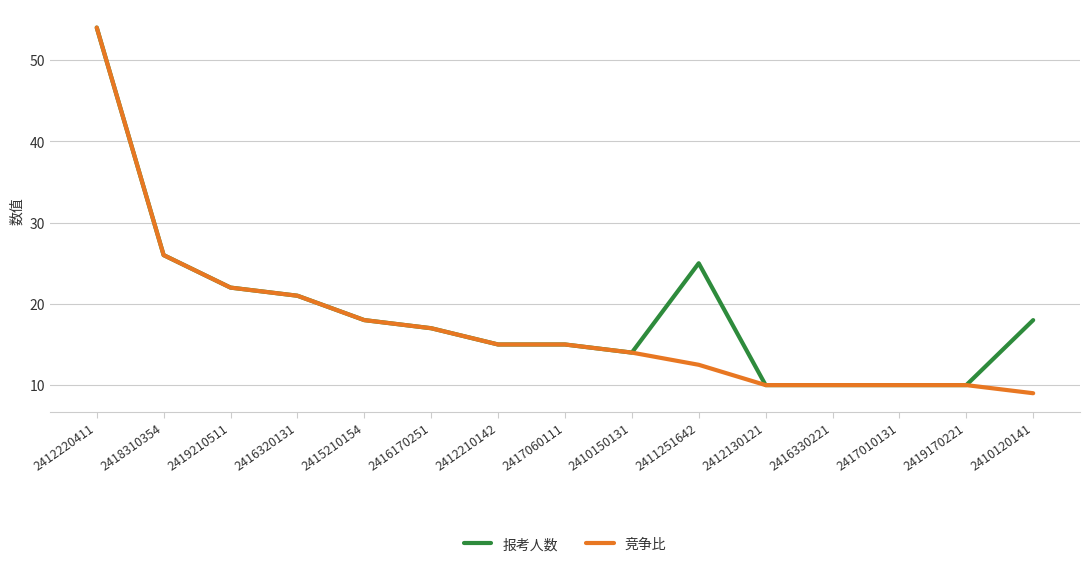

Is the value of 竞争比 at 2417060111 greater than the value of 报考人数 at 2410120141?

No